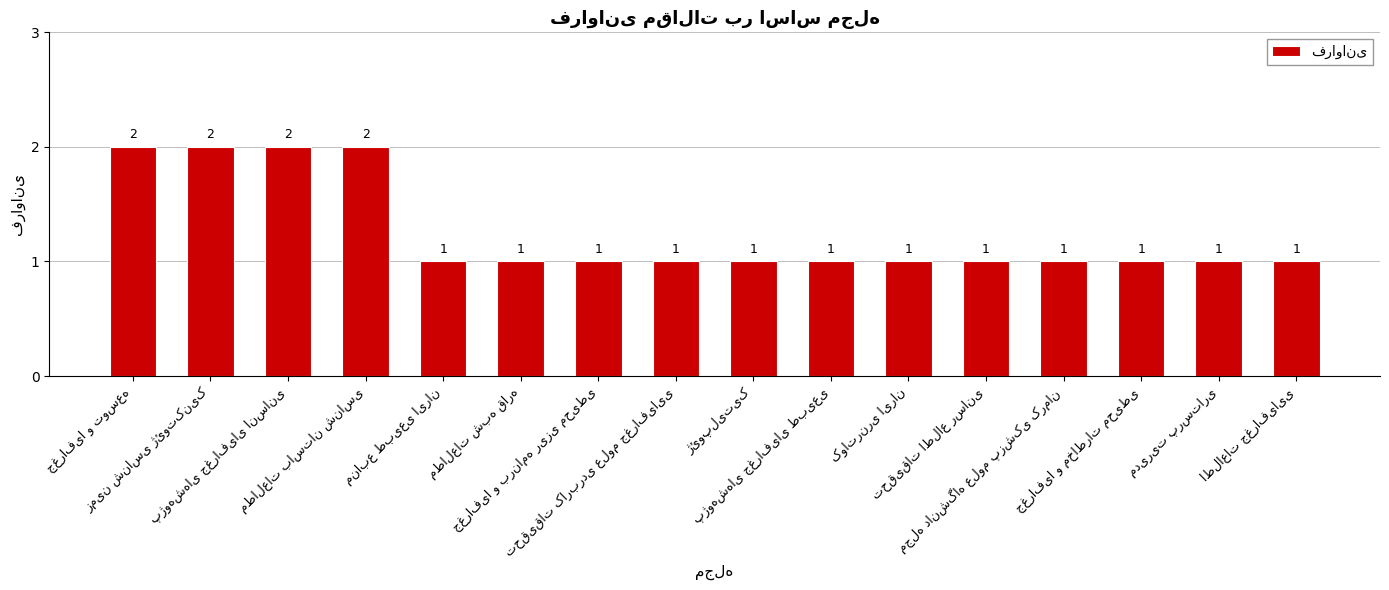

What is the sum of all values?

20